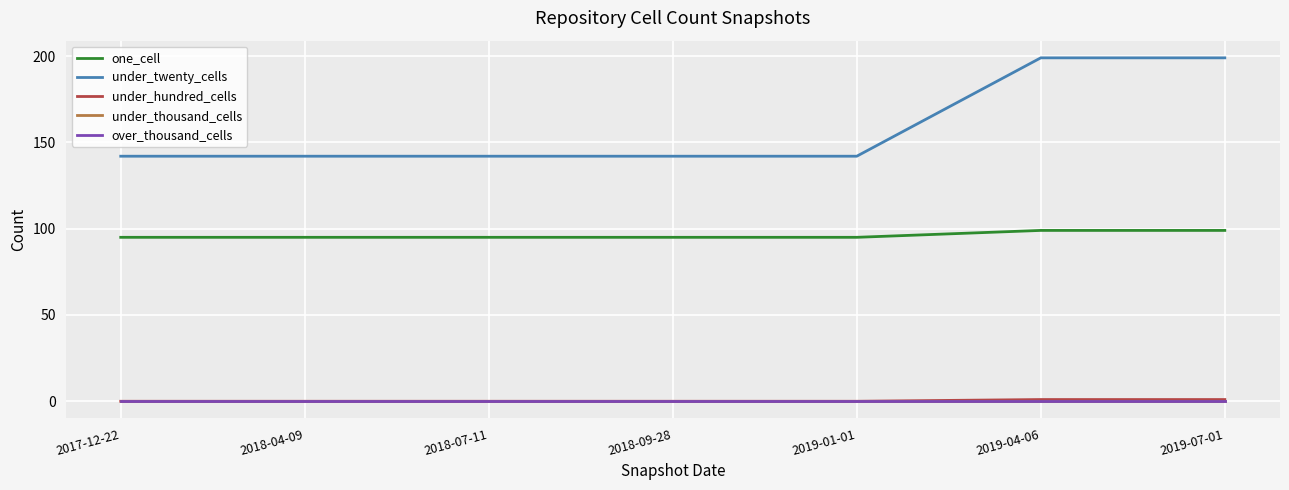

List the series in order of their peak value, highest first.

under_twenty_cells, one_cell, under_hundred_cells, under_thousand_cells, over_thousand_cells